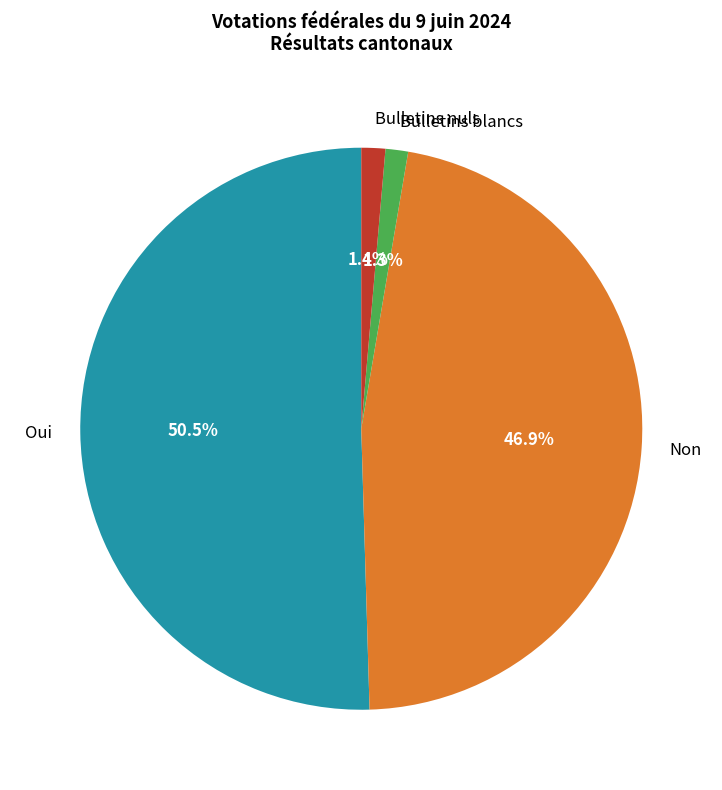

To the nearest percent, what is the average slice percentage?

25%